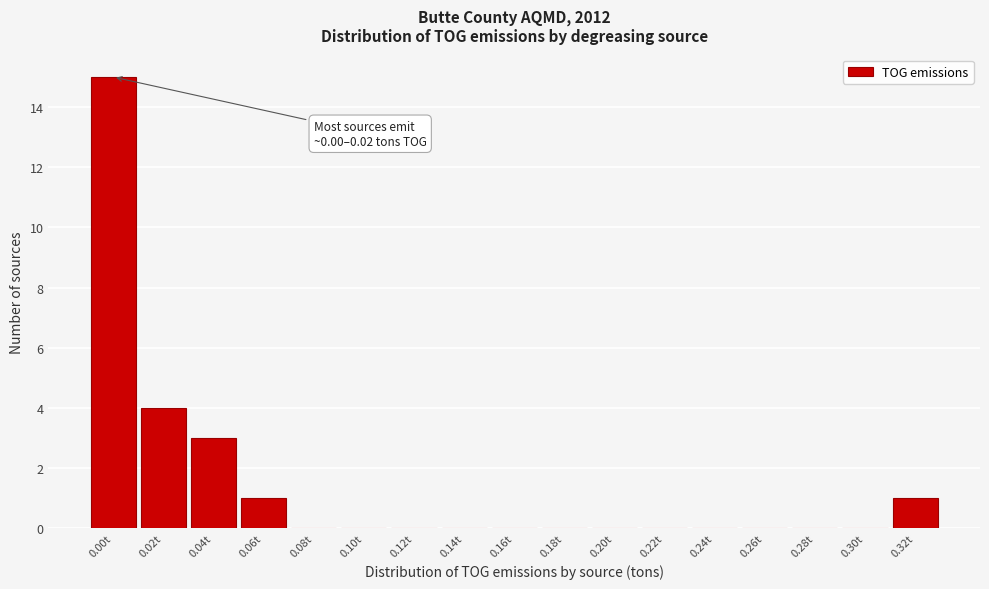

Reading left to right, transcribe all the data shown in this chart.

0.00t=15	0.02t=4	0.04t=3	0.06t=1	0.08t=0	0.10t=0	0.12t=0	0.14t=0	0.16t=0	0.18t=0	0.20t=0	0.22t=0	0.24t=0	0.26t=0	0.28t=0	0.30t=0	0.32t=1